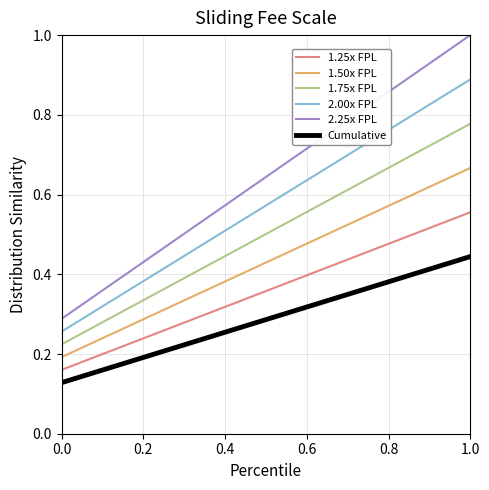

True or false: 1.50x FPL and 1.25x FPL intersect in this chart.

False